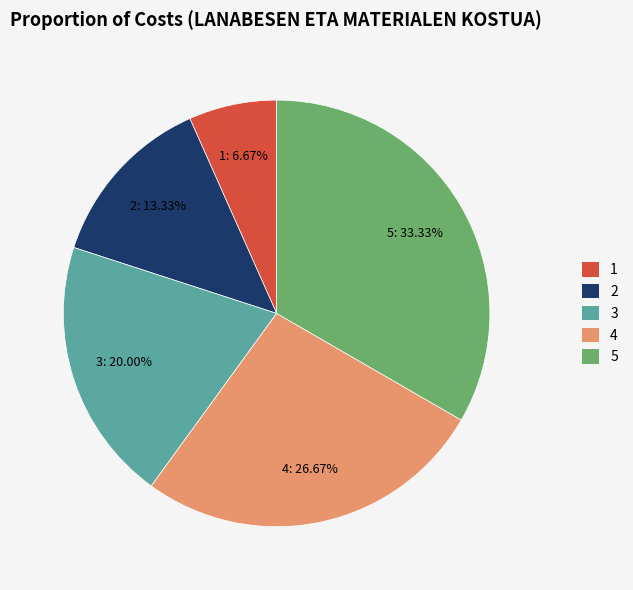

Is there a majority slice in this chart?

No